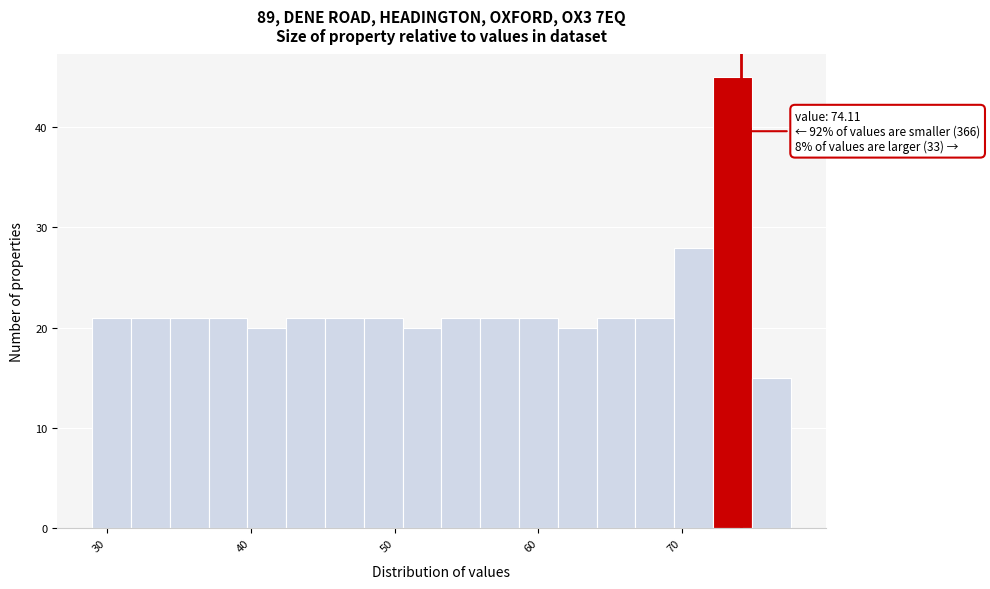

Read against the x-axis, roughly where is the centre of the tallest bar?

74